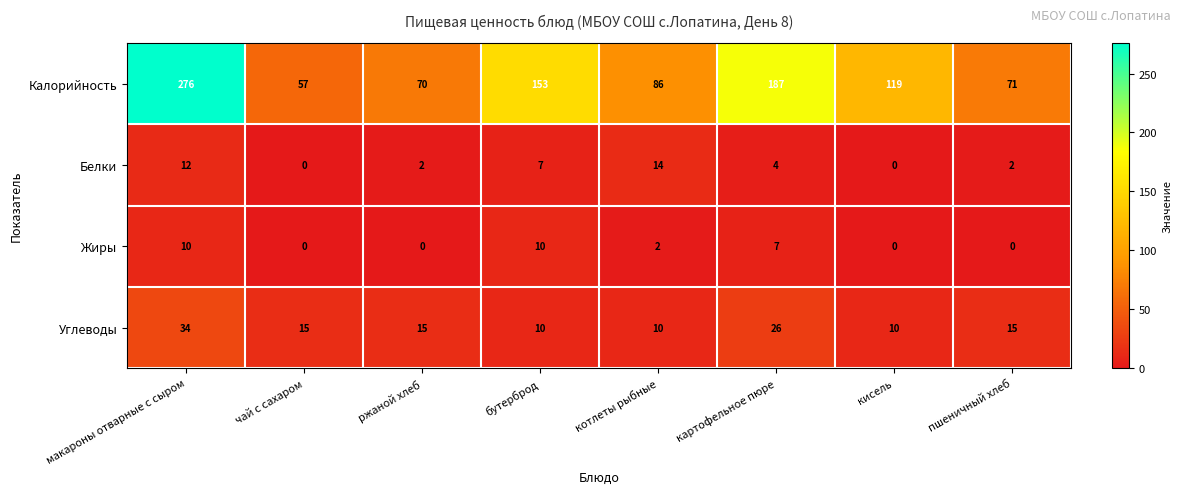

What is the spread (max minus min) of values at картофельное пюре?

183